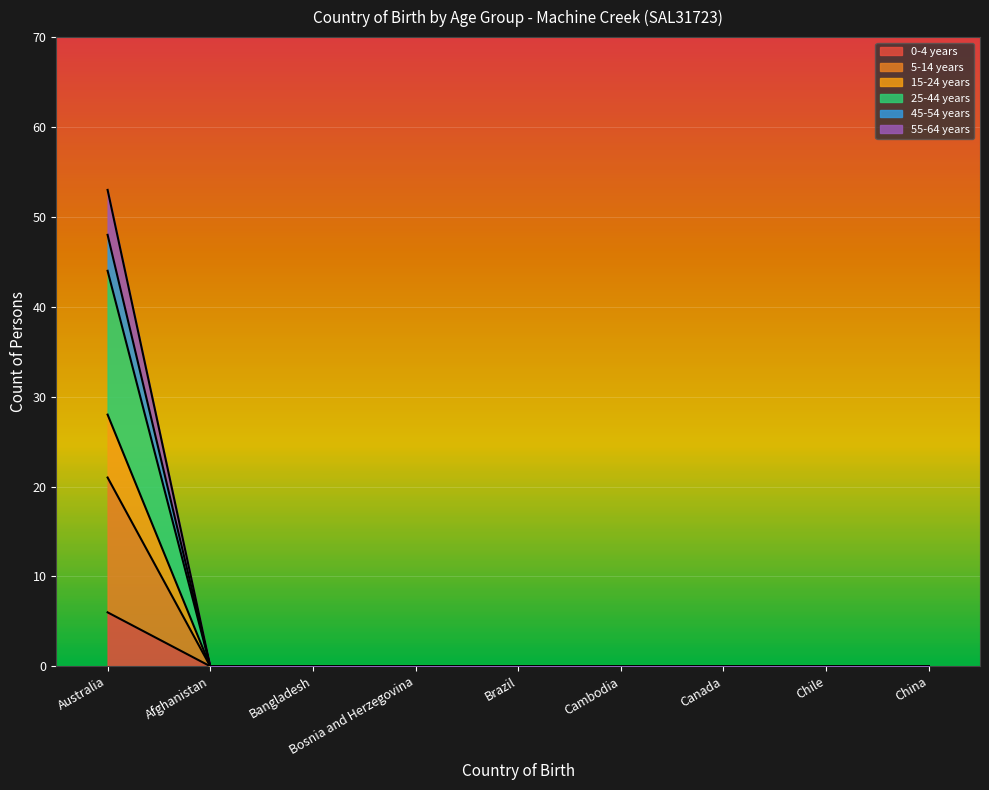

True or false: 25-44 years and 45-54 years intersect in this chart.

False